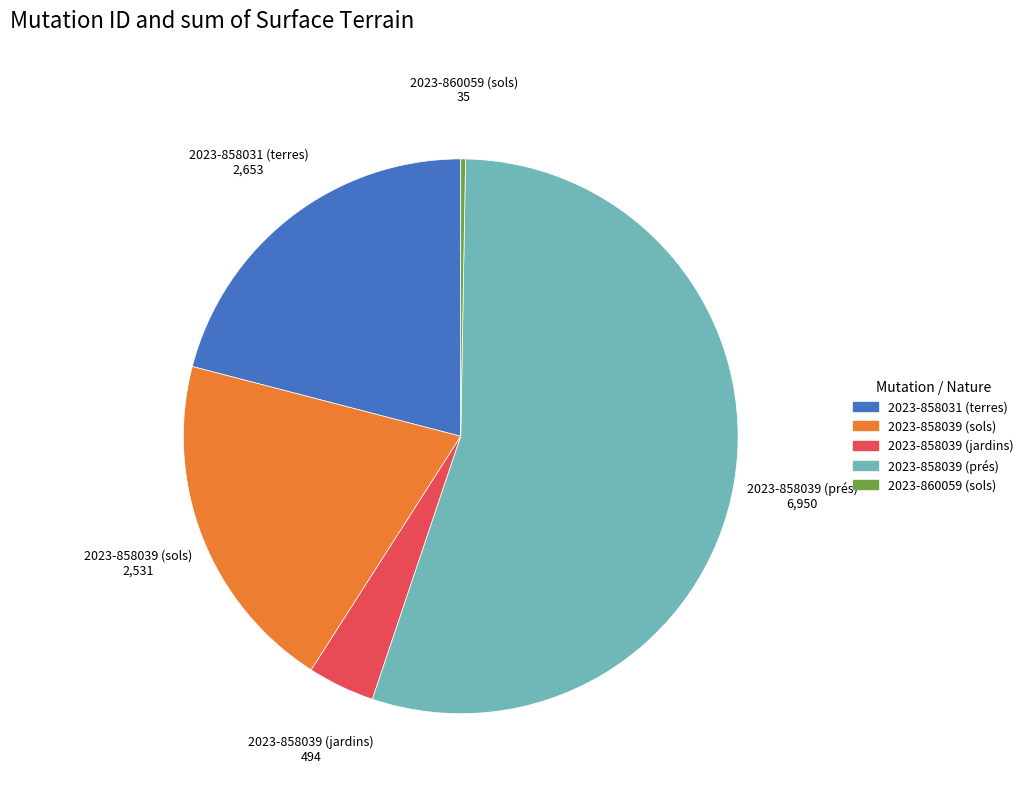

The 2023-858039 (sols) slice represents 25% of the pie. True or false?

False